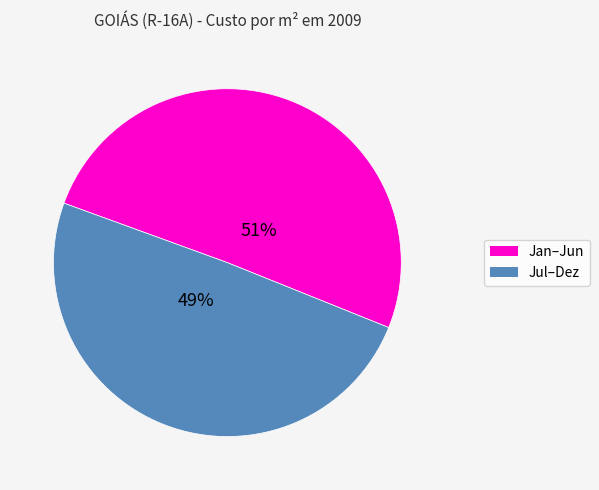

To the nearest percent, what is the average slice percentage?

50%